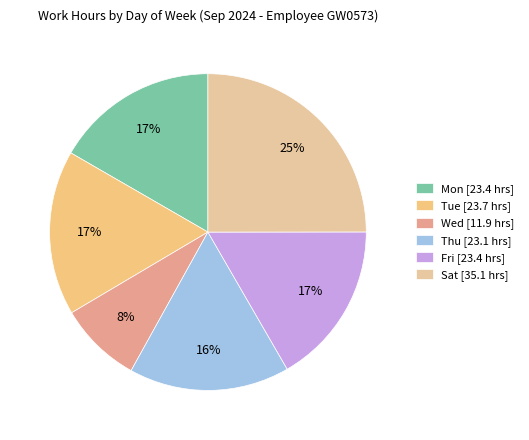

To the nearest percent, what percentage of the pie is Tue?

17%